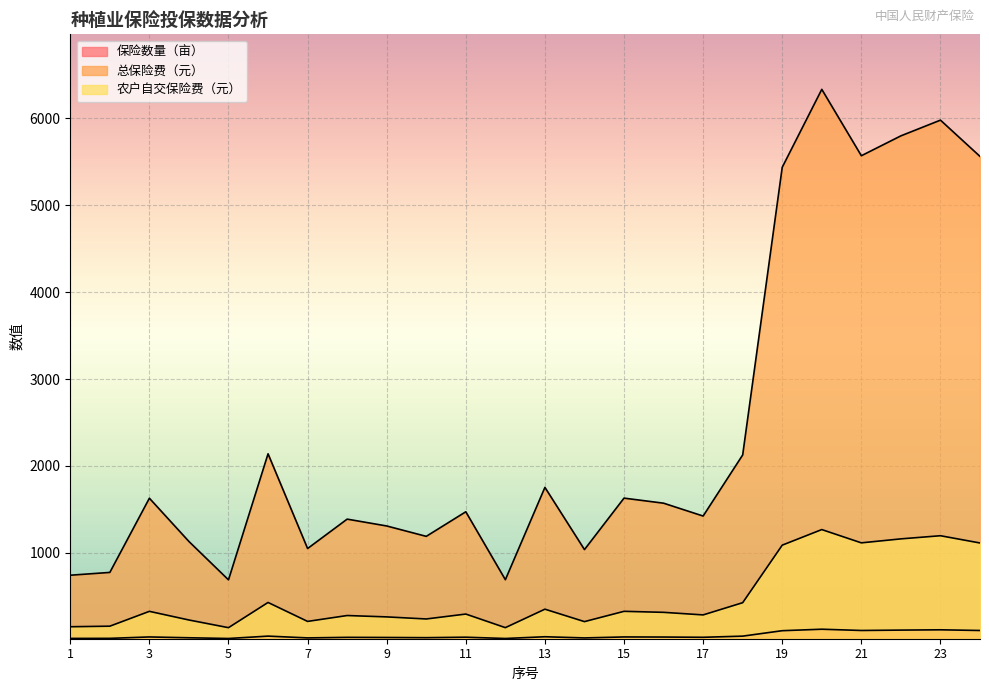

Reading left to right, list all the values displayed in this chart.

保险数量（亩）: 1=14.0	2=14.6	3=30.8	4=21.4	5=13.0	6=40.5	7=19.8	8=26.2	9=24.7	10=22.5	11=27.8	12=13.0	13=33.1	14=19.6	15=30.8	16=29.7	17=26.9	18=40.2	19=102.8	20=119.8	21=105.3	22=109.7	23=113.1	24=105.2
总保险费（元）: 1=741.5	2=773.8	3=1628.0	4=1129.7	5=688.1	6=2139.4	7=1048.8	8=1387.3	9=1308.5	10=1189.0	11=1471.9	12=689.7	13=1752.8	14=1036.6	15=1629.0	16=1570.8	17=1422.7	18=2126.2	19=5438.1	20=6335.2	21=5570.9	22=5799.9	23=5980.8	24=5563.0
农户自交保险费（元）: 1=148.3	2=154.8	3=325.6	4=225.9	5=137.6	6=427.9	7=209.8	8=277.5	9=261.7	10=237.8	11=294.4	12=137.9	13=350.6	14=207.3	15=325.8	16=314.2	17=284.6	18=425.2	19=1087.6	20=1267.0	21=1114.2	22=1160.0	23=1196.2	24=1112.6